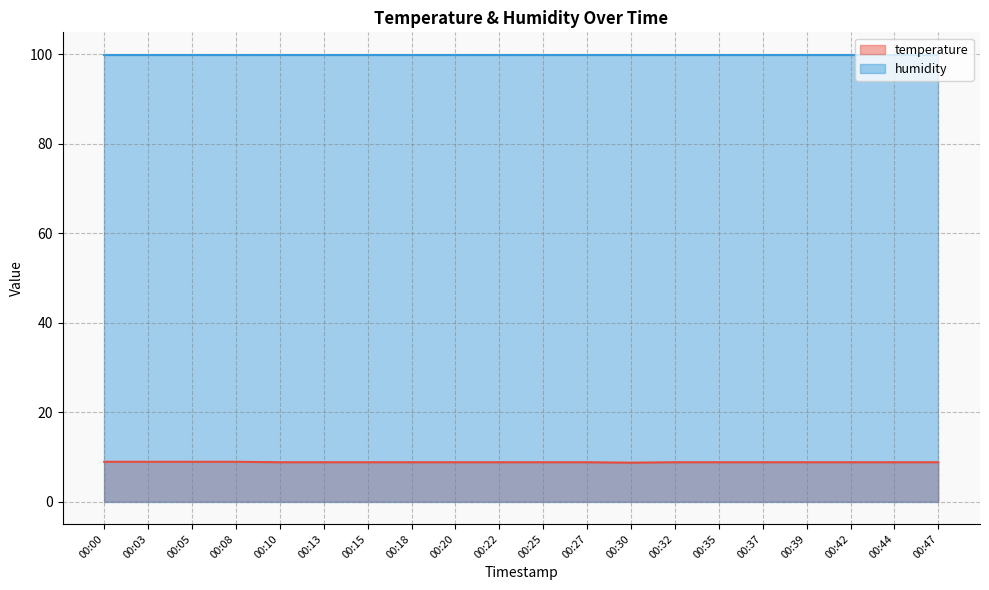

Rank the categories by value from lowest to highest.

00:30, 00:10, 00:13, 00:15, 00:18, 00:20, 00:22, 00:25, 00:27, 00:32, 00:35, 00:37, 00:39, 00:42, 00:44, 00:47, 00:00, 00:03, 00:05, 00:08